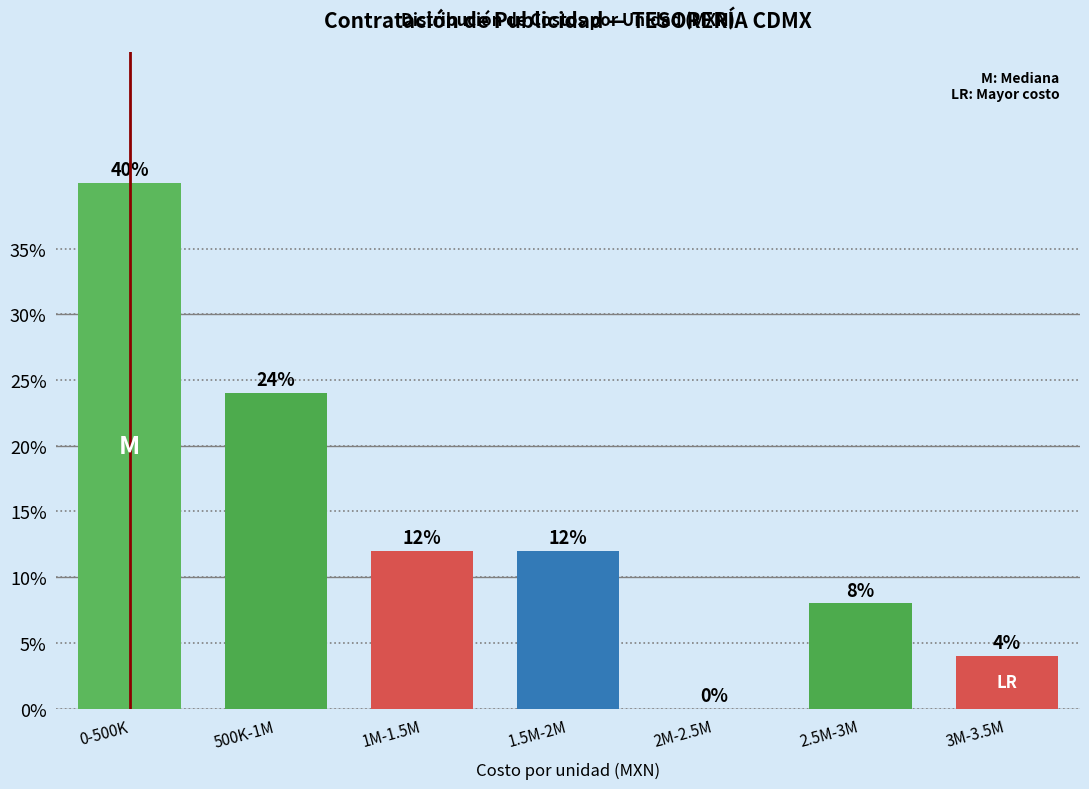

Reading left to right, extract all data points from this chart.

0-500K=40	500K-1M=24	1M-1.5M=12	1.5M-2M=12	2M-2.5M=0	2.5M-3M=8	3M-3.5M=4